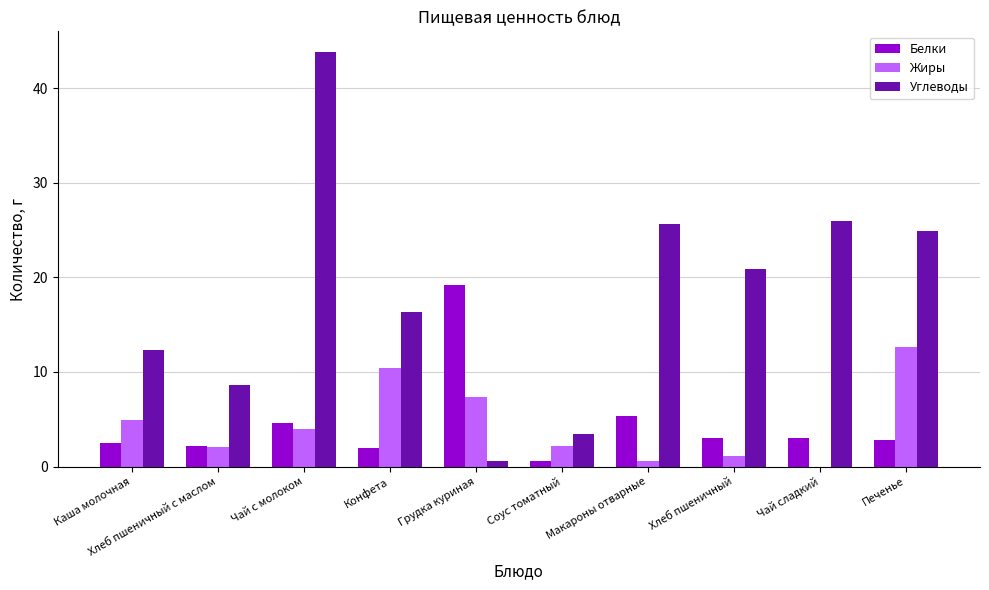

Does the chart contain stacked bars?

No